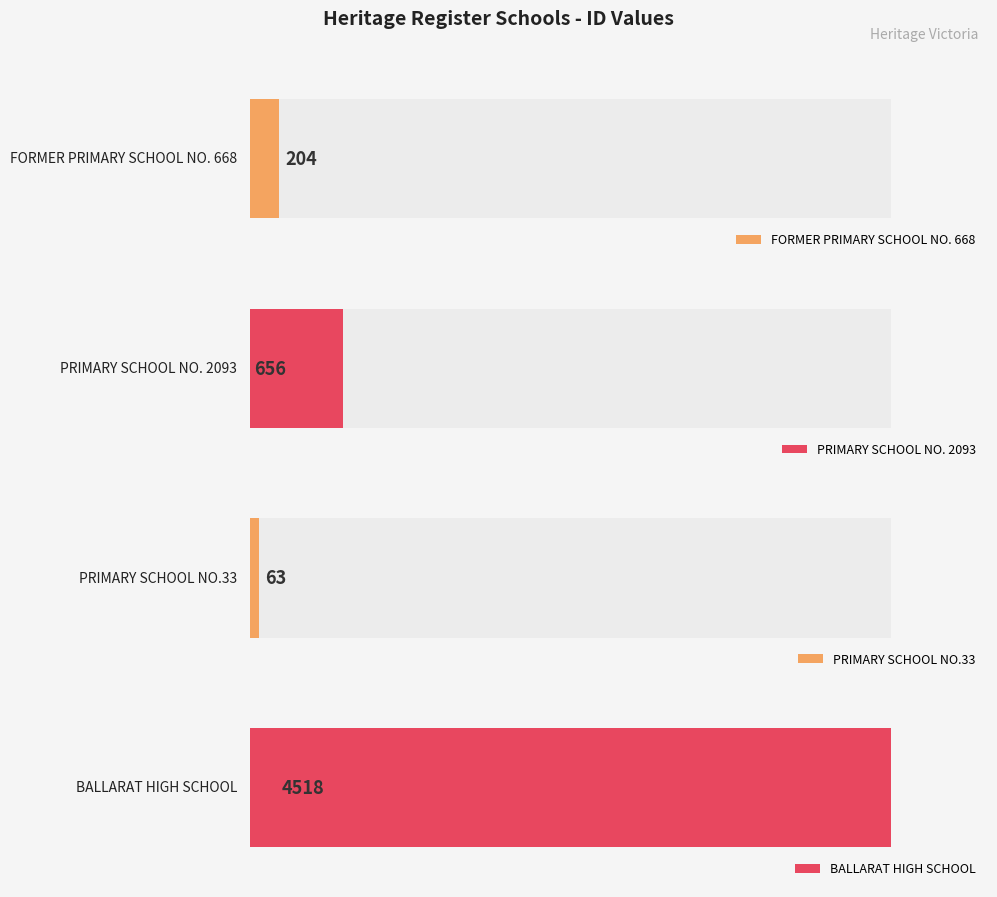

What is the value of the 1st bar from the left?

204